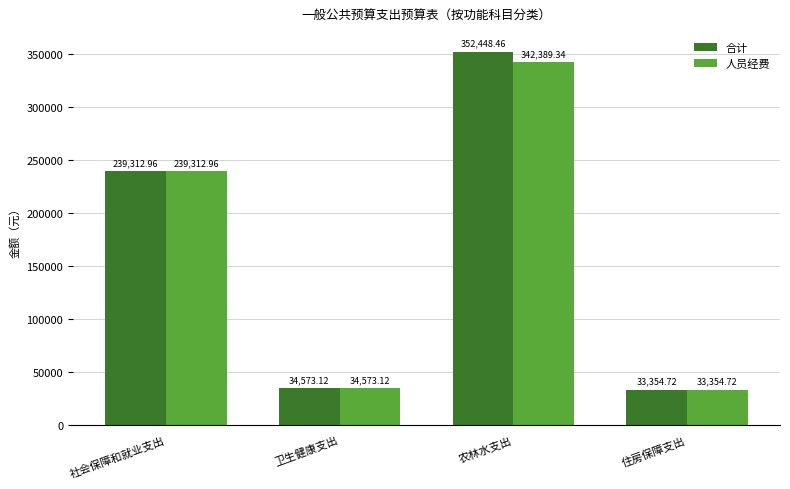

What is the smallest value displayed?

33354.7